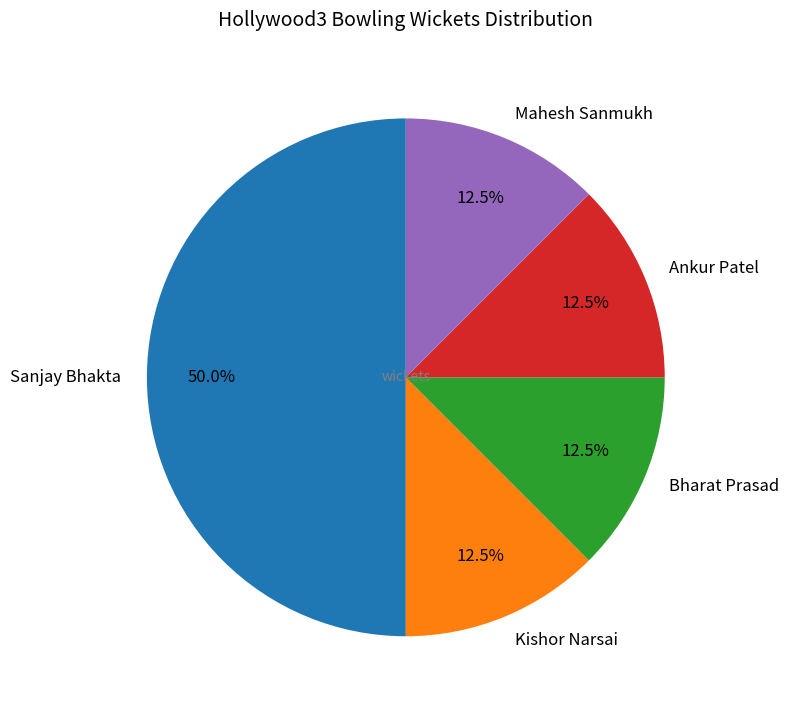

What is the largest slice in the pie chart?

Sanjay Bhakta